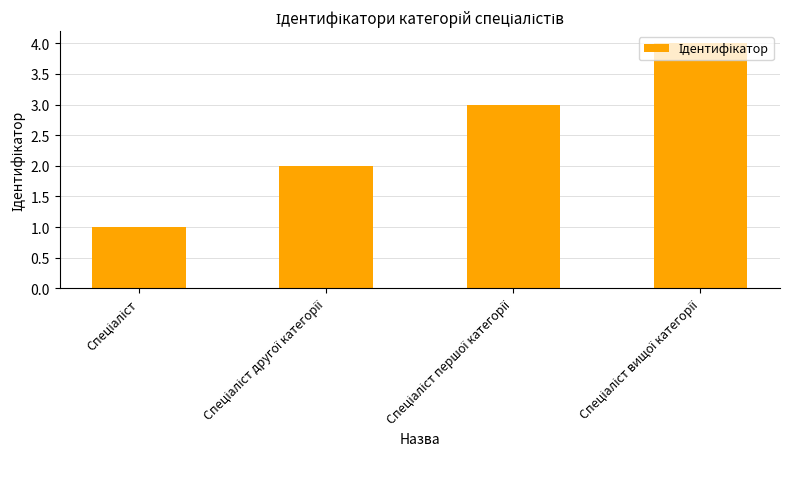

What is the sum of all values?

10